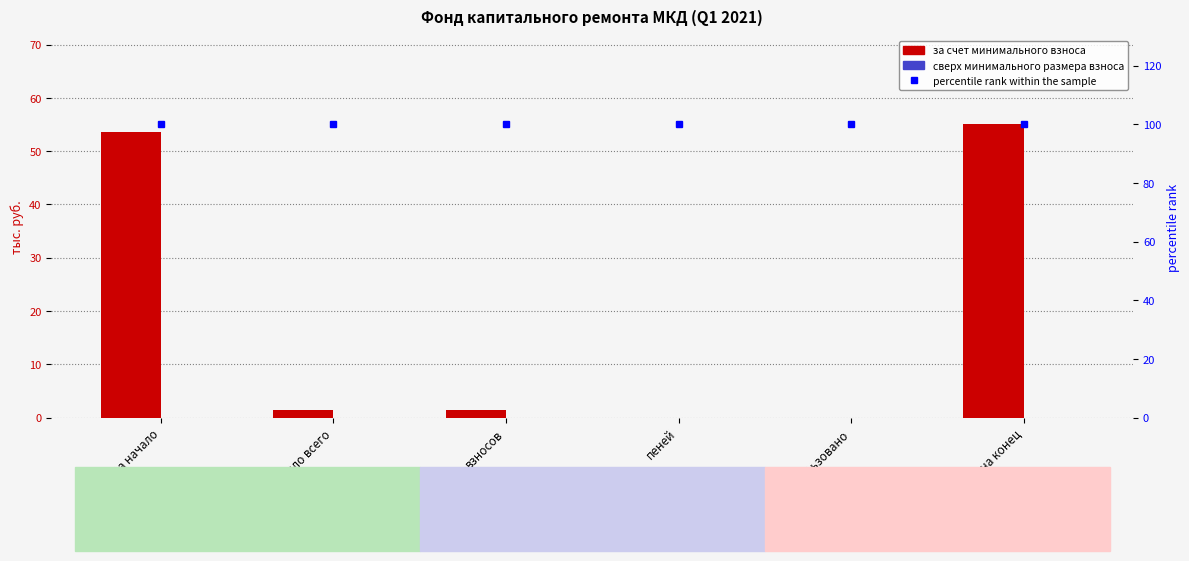

What is the sum of the за счет минимального взноса values at взносов and Поступило всего?

2.9